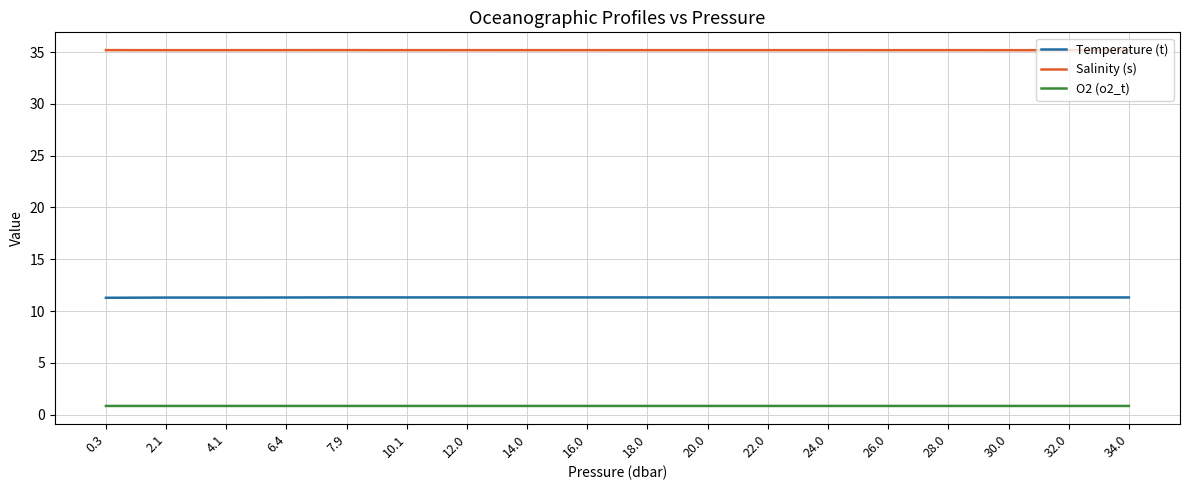

What is the maximum value shown in the chart?

35.2